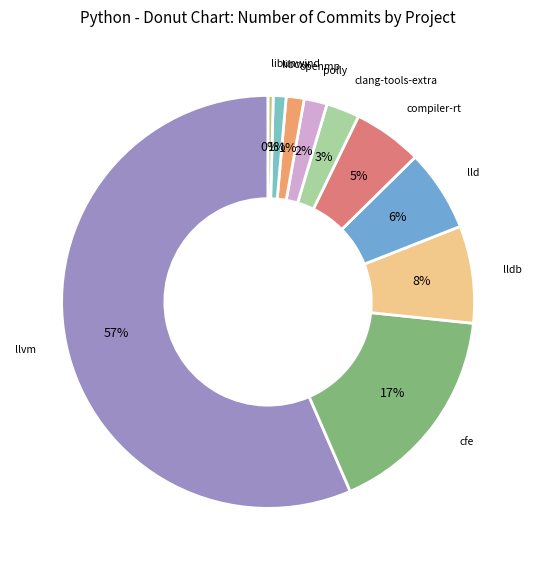

Is there a majority slice in this chart?

Yes